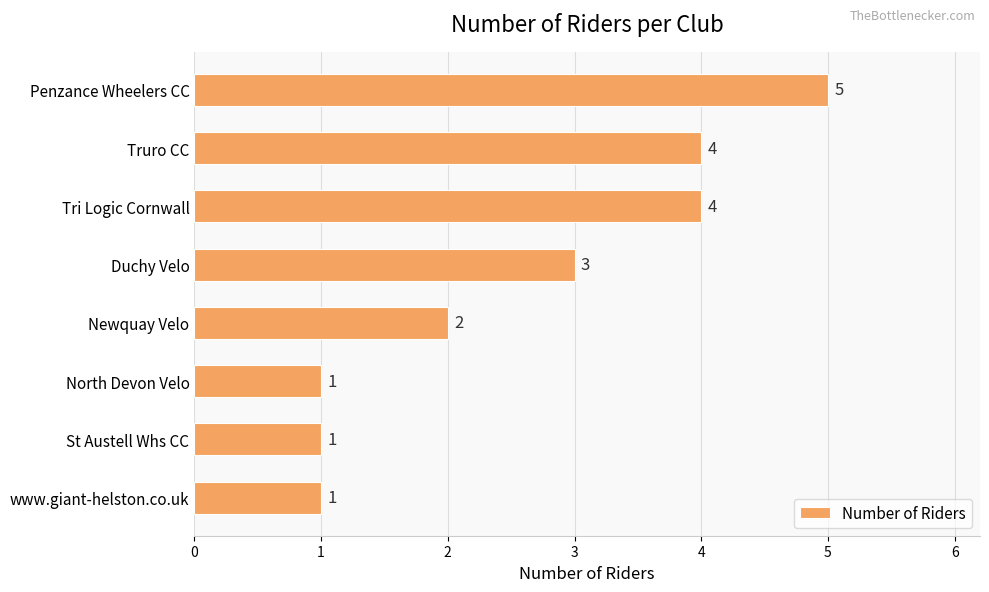

What is the change in value from Truro CC to North Devon Velo?

-3